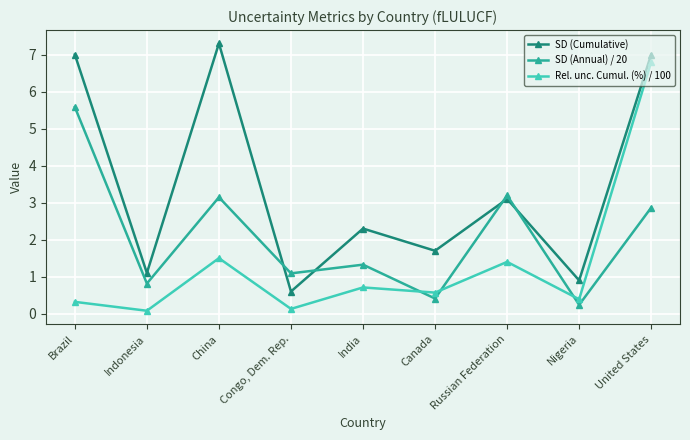

What is the value of the Rel. unc. Cumul. (%) / 100 point at the 4th from the left?

0.1